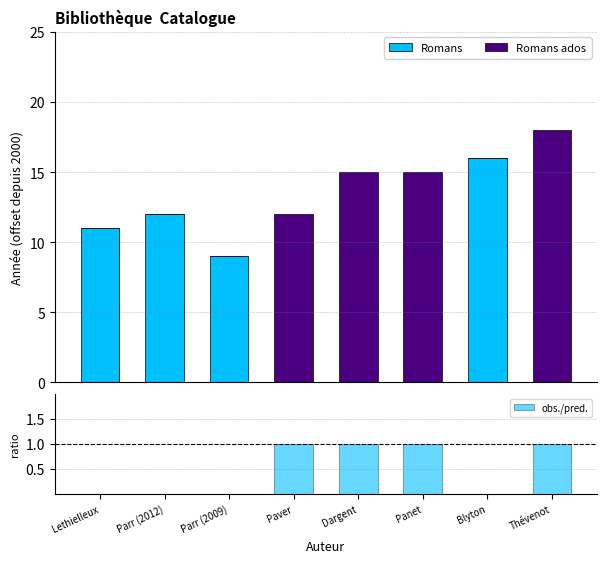

Does the chart contain stacked bars?

No